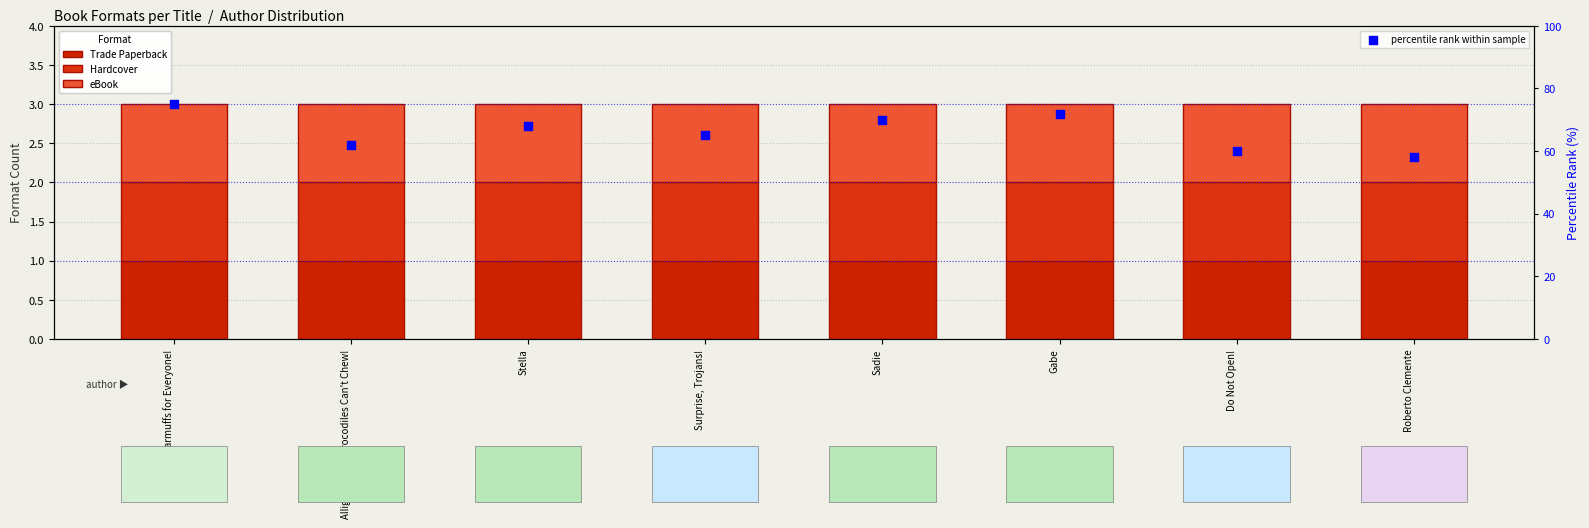

What is the total value across all series at Earmuffs for Everyone!?

78